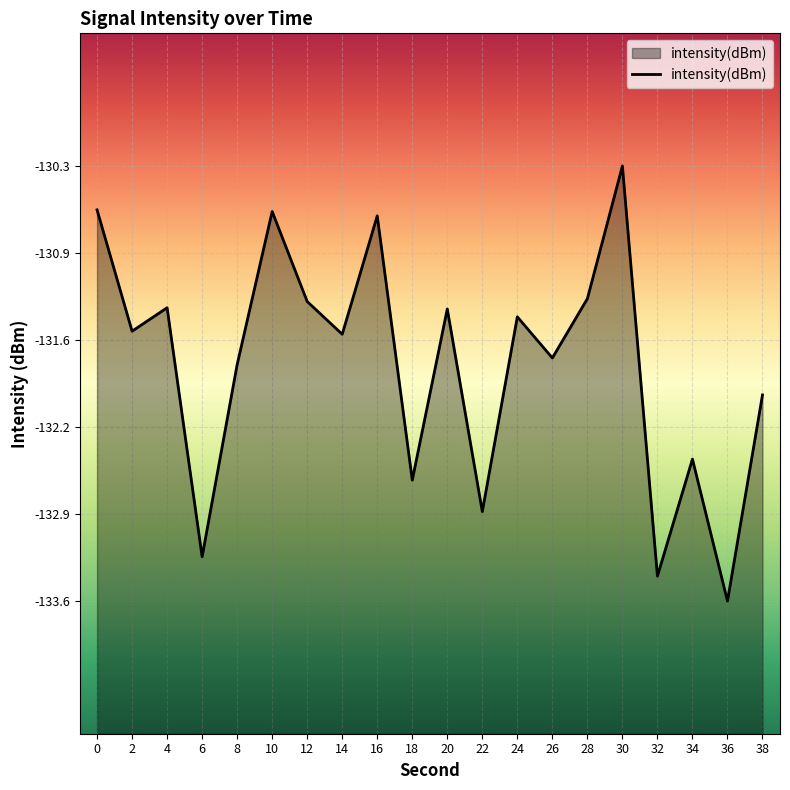

What is the sum of all values?

-2635.5